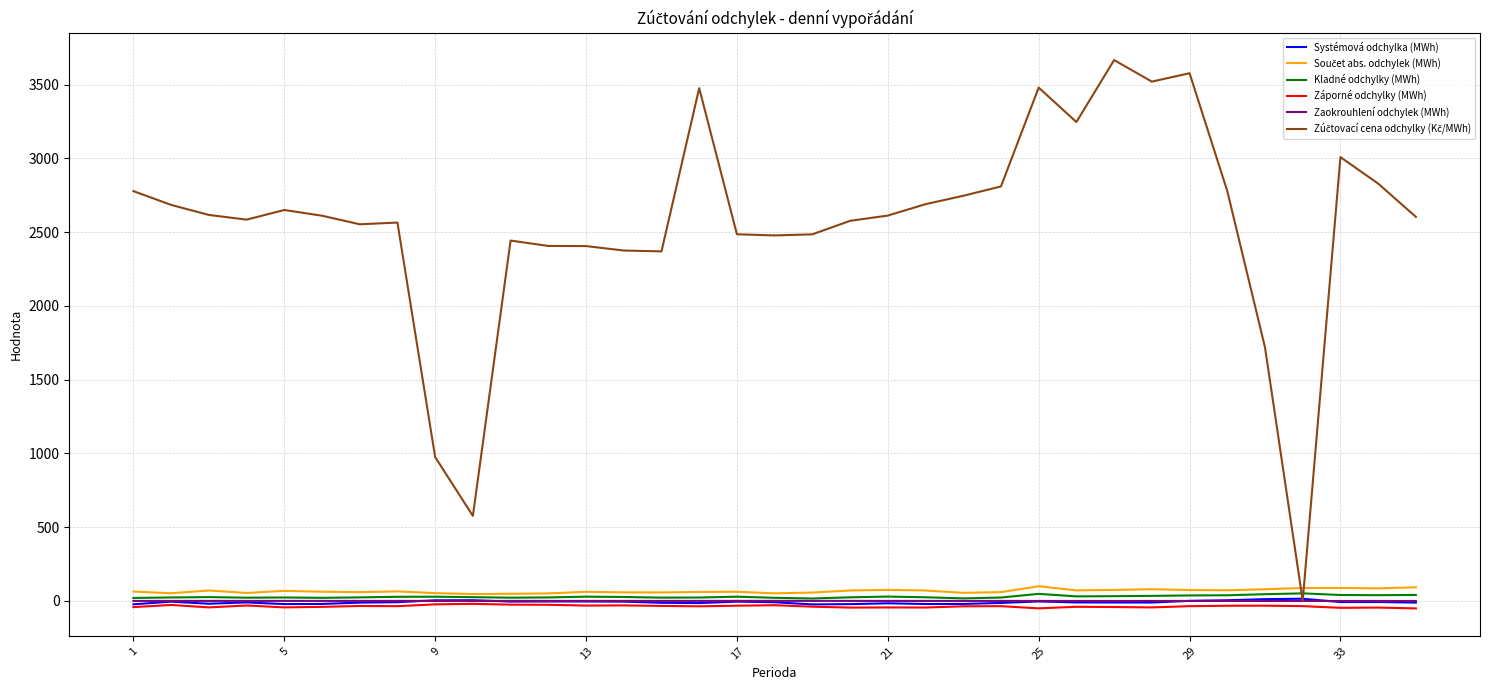

Is this an area chart (filled region under the line)?

No